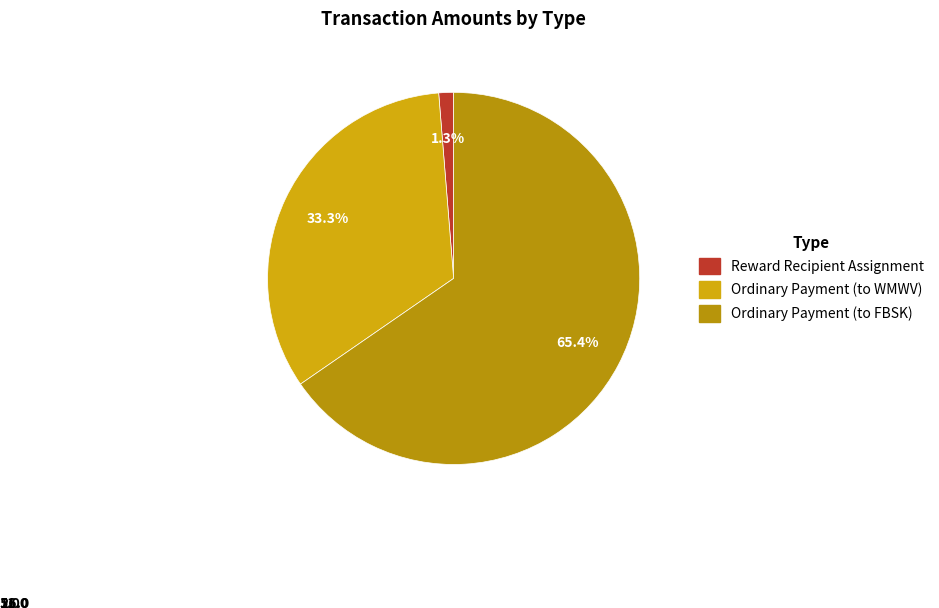

What is the ratio of the value at Ordinary Payment (to WMWV) to the value at Ordinary Payment (to FBSK)?

0.5